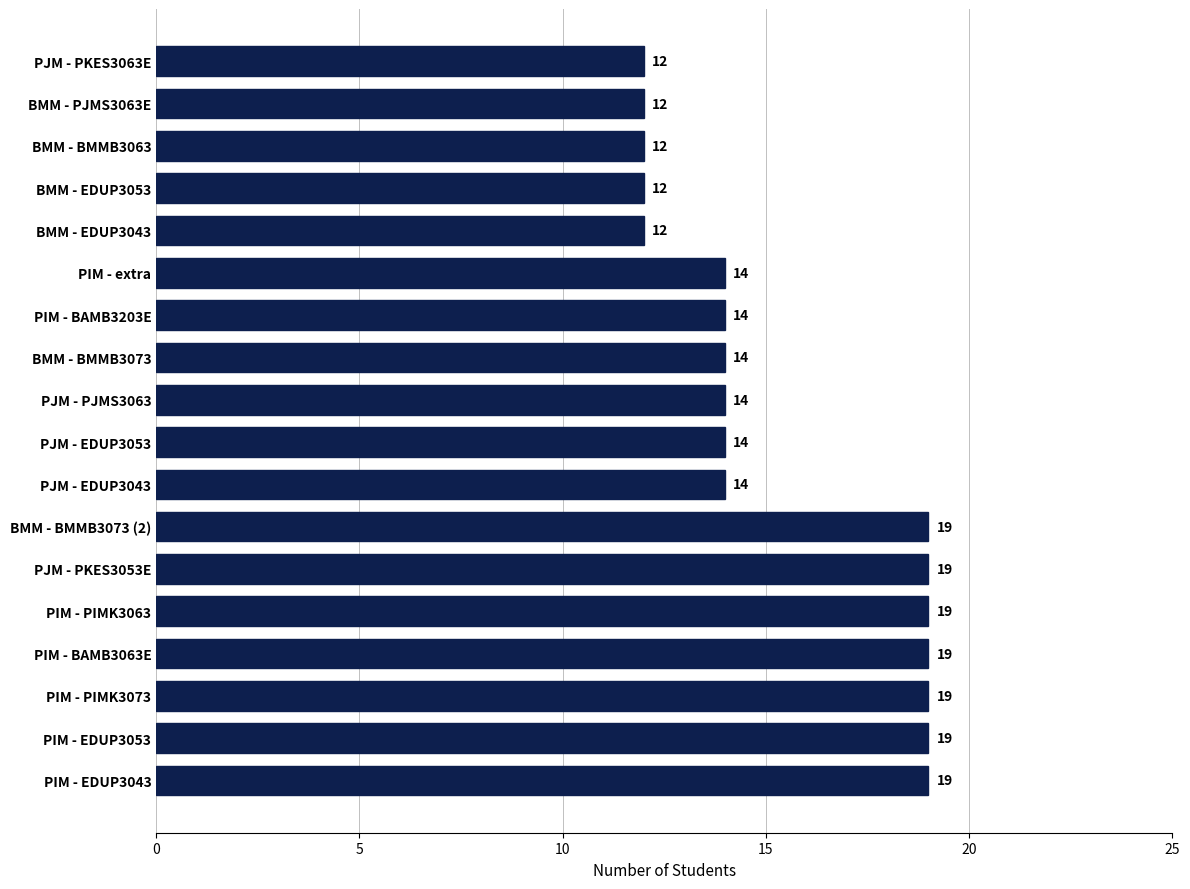

What is the average value?

15